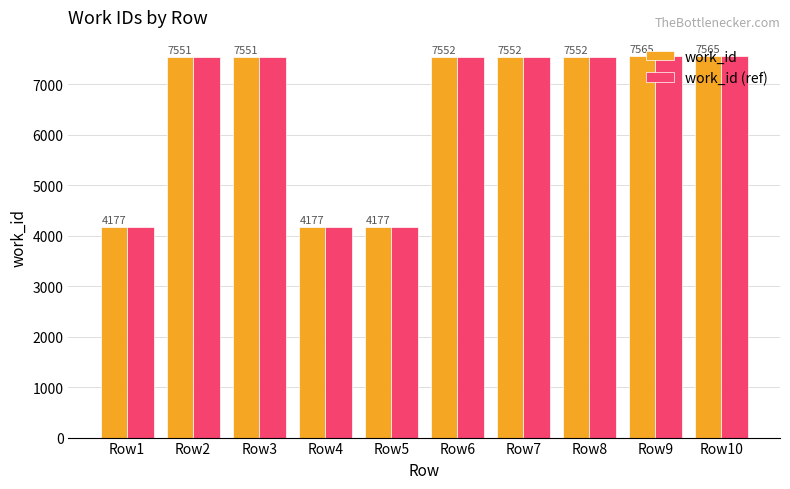

What is the total value across all series at Row4?

8354